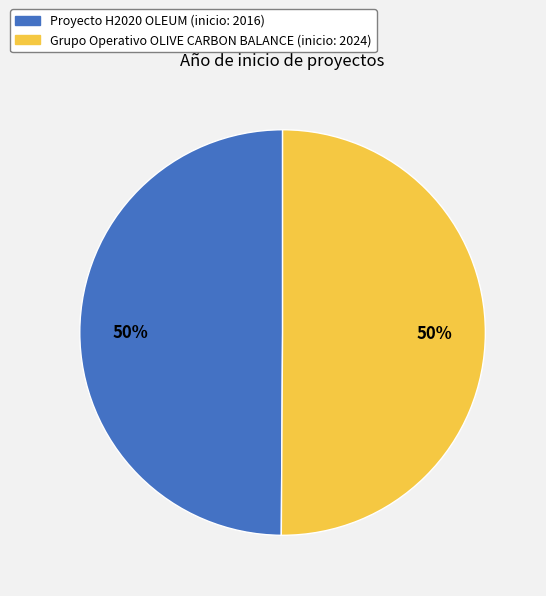

How many slices are in this pie chart?

2